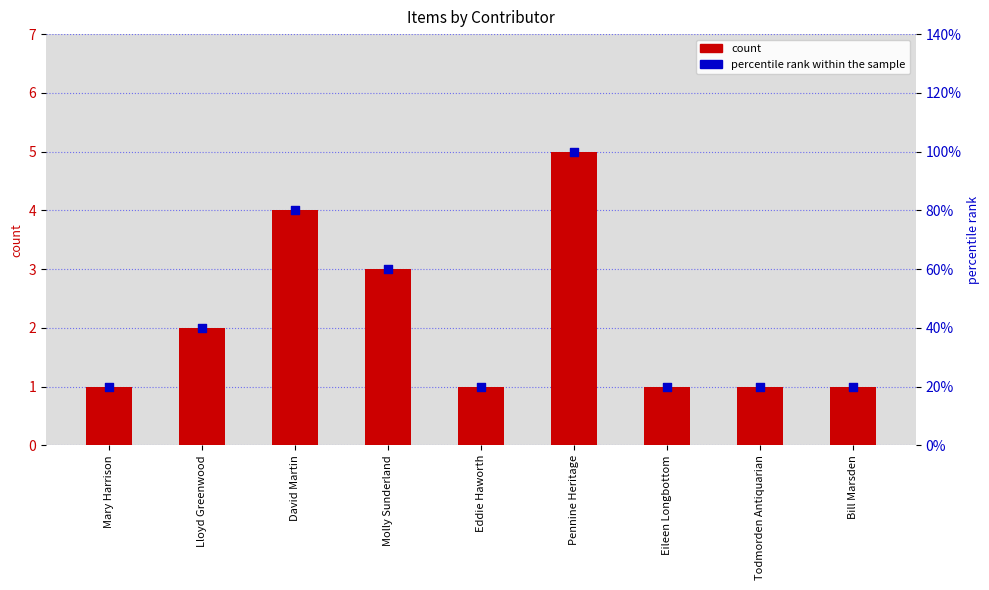

Which series reaches the maximum Y coordinate?

percentile rank within the sample